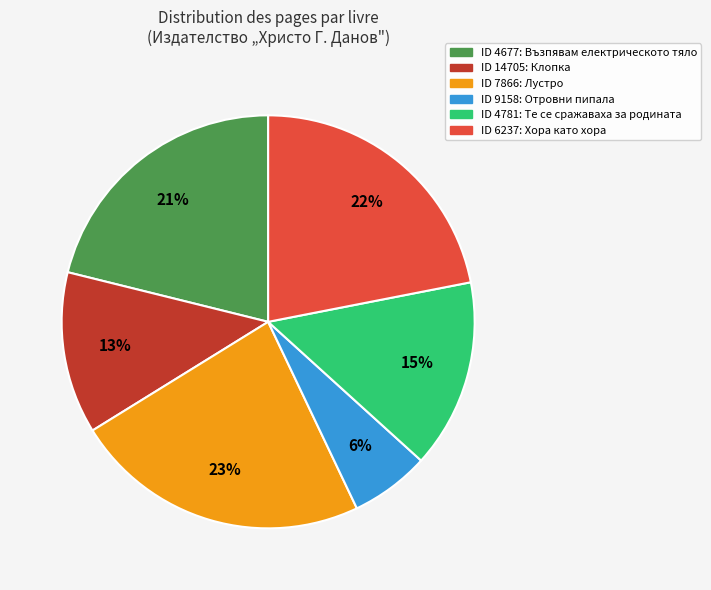

To the nearest percent, what is the average slice percentage?

17%